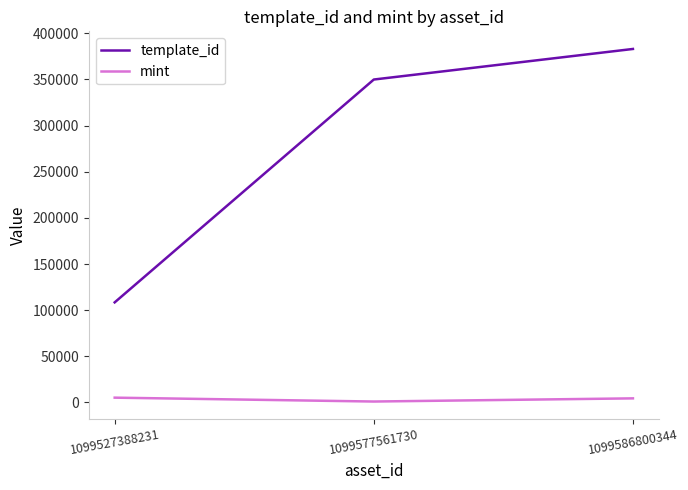

Rank the series by their average value, from highest to lowest.

template_id, mint